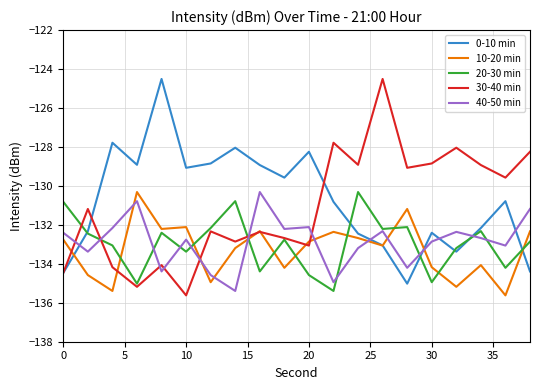

What is the greatest value displayed?

-124.5